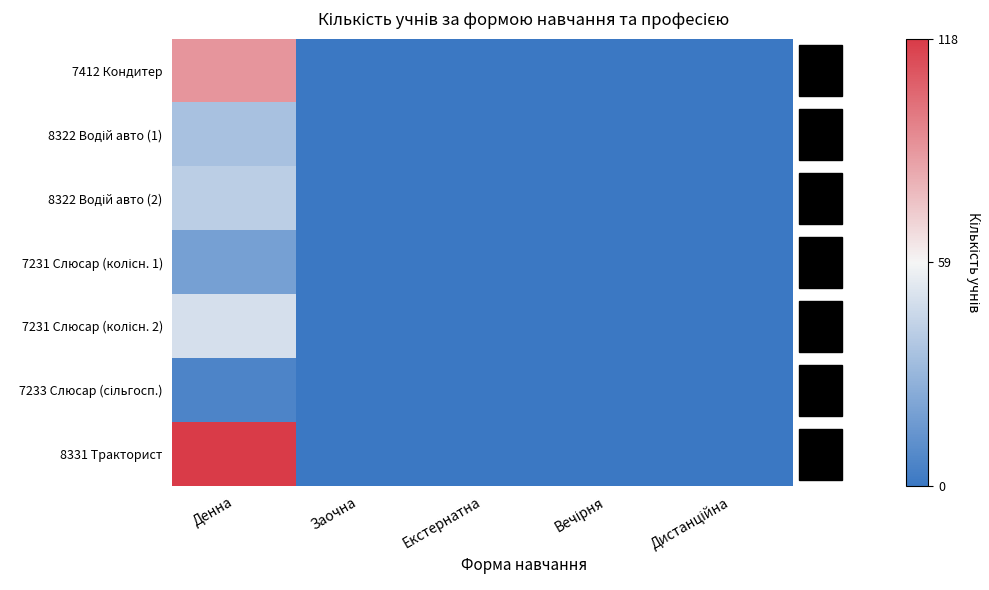

Which label corresponds to the largest value in the chart?

Денна